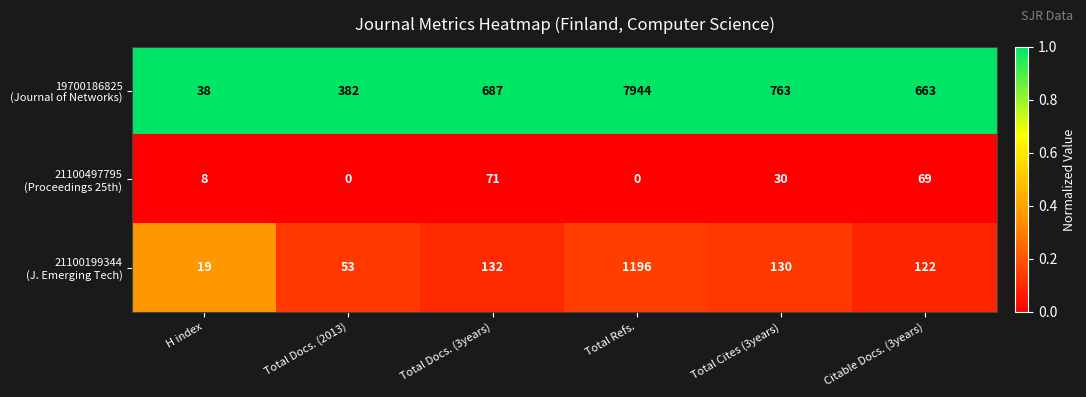

Which label corresponds to the largest value in the chart?

Total Refs.